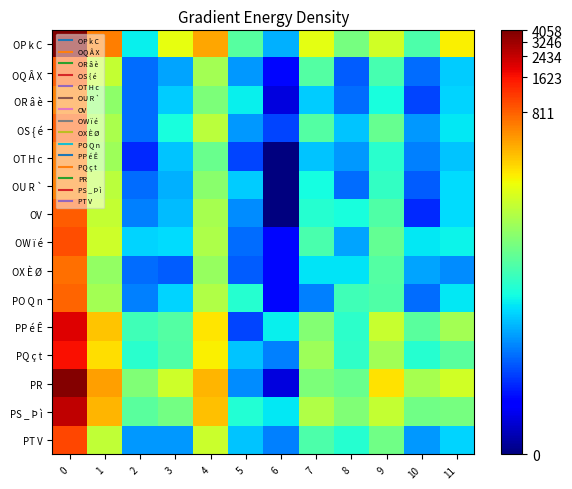

At which category does the chart reach its minimum across all series?

6